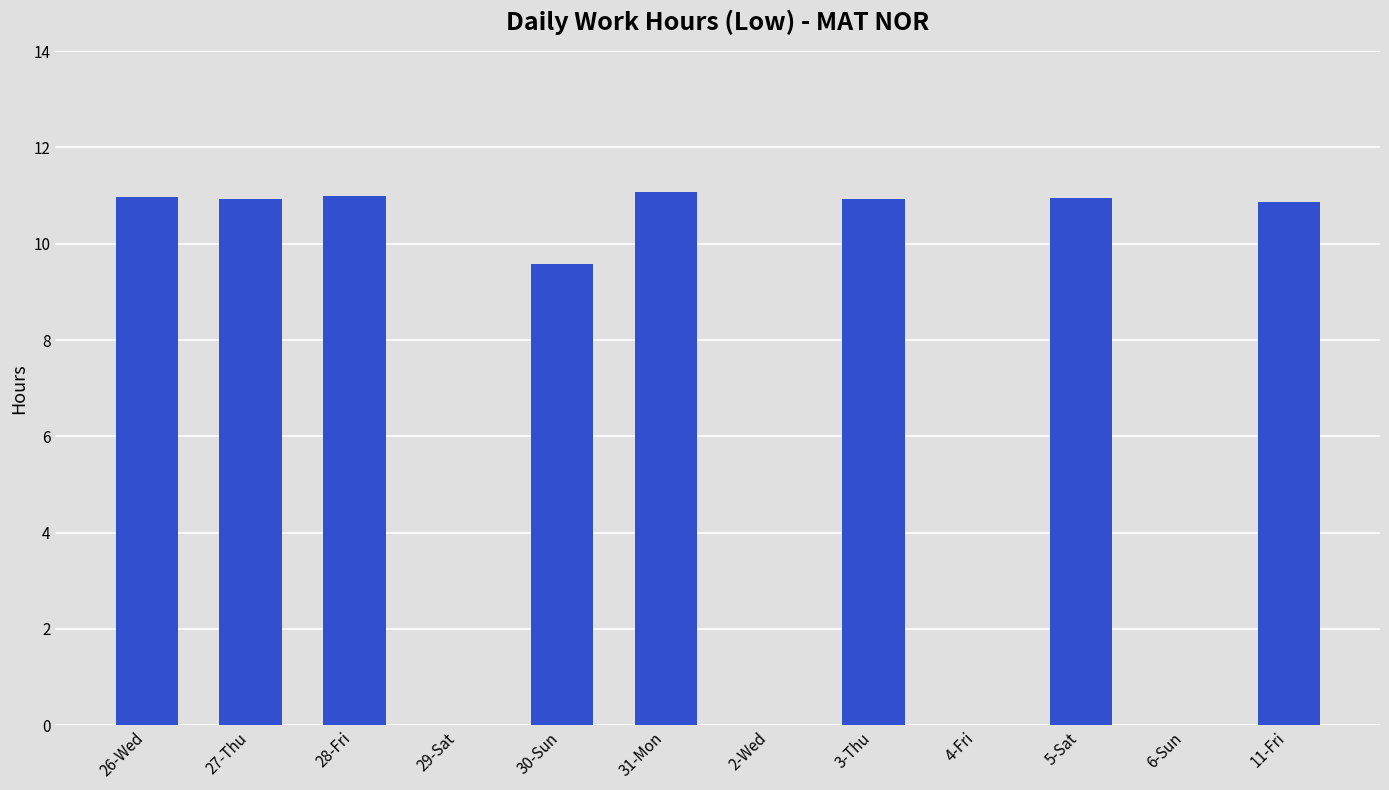

True or false: the data shows -5.5 at 6-Sun.

False